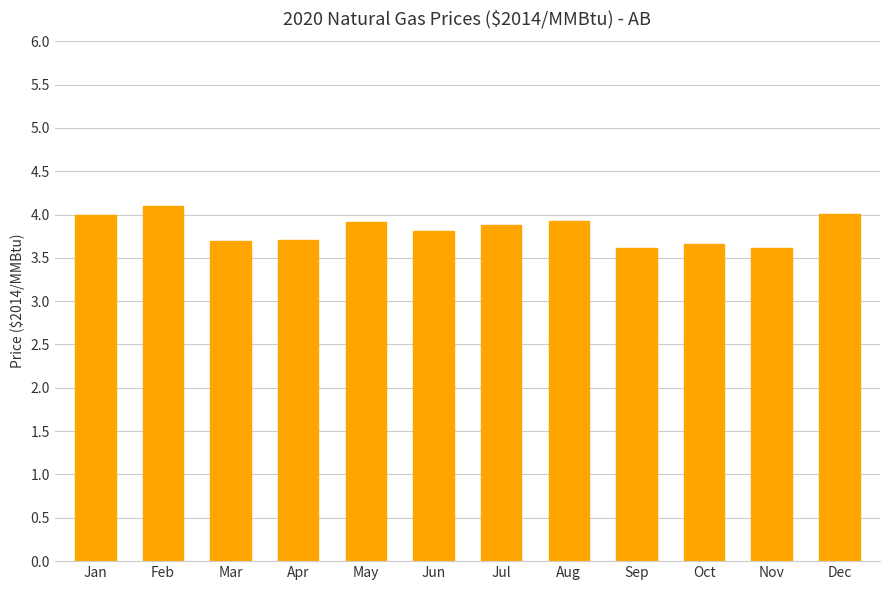

How many series are shown in this chart?

1